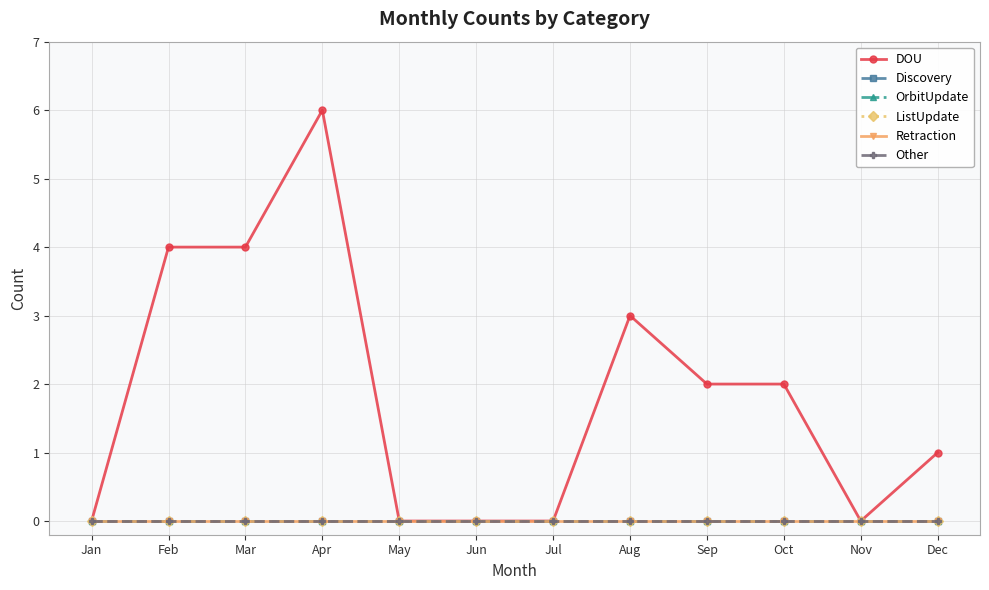

List the series in order of their peak value, lowest first.

Discovery, OrbitUpdate, ListUpdate, Retraction, Other, DOU